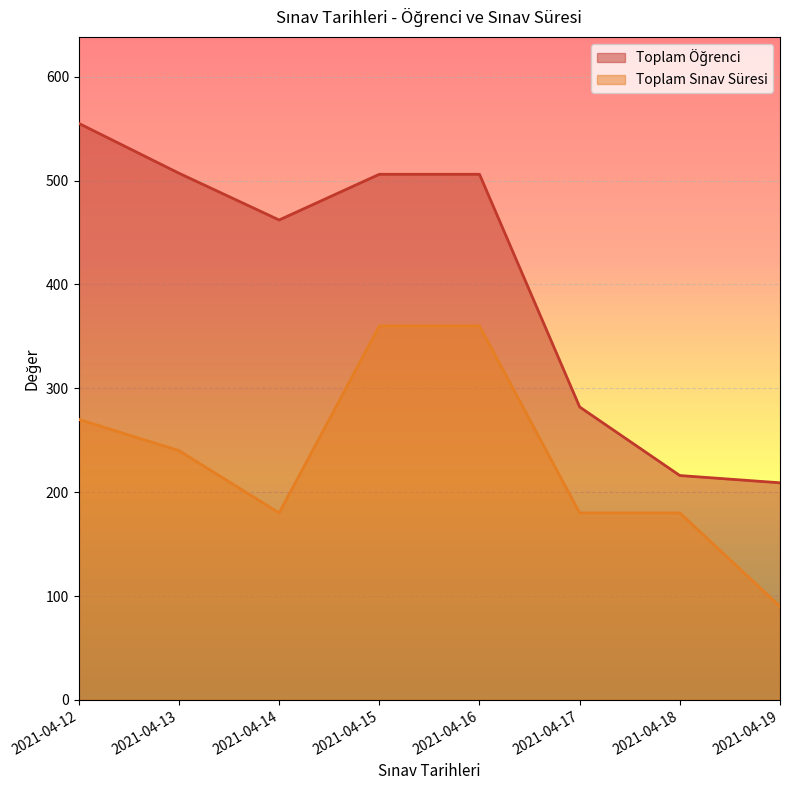

True or false: Toplam Sınav Süresi and Toplam Öğrenci intersect in this chart.

False